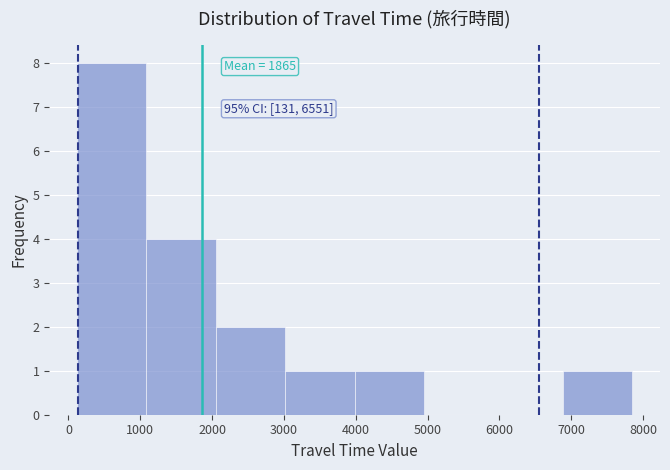

Over which range of the x-axis is the bar tallest?

100 to 1100